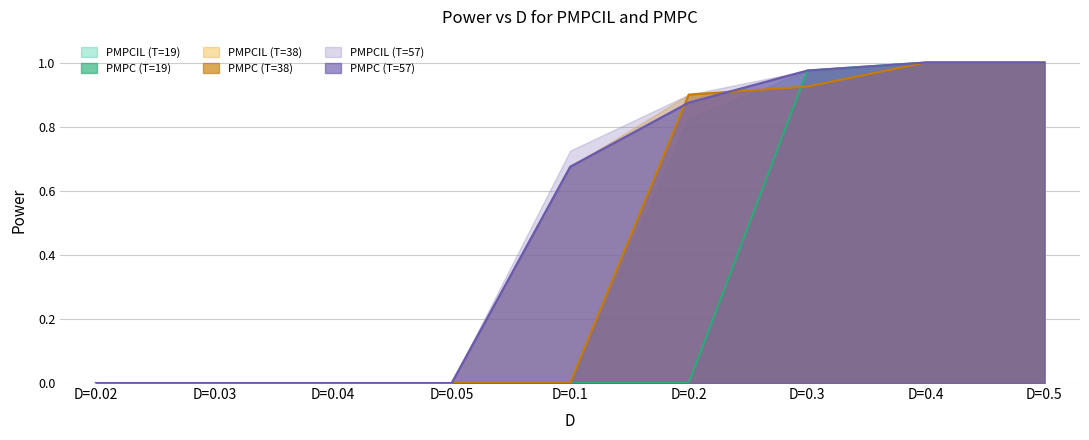

At how many categories does at least one series exceed 0?

5